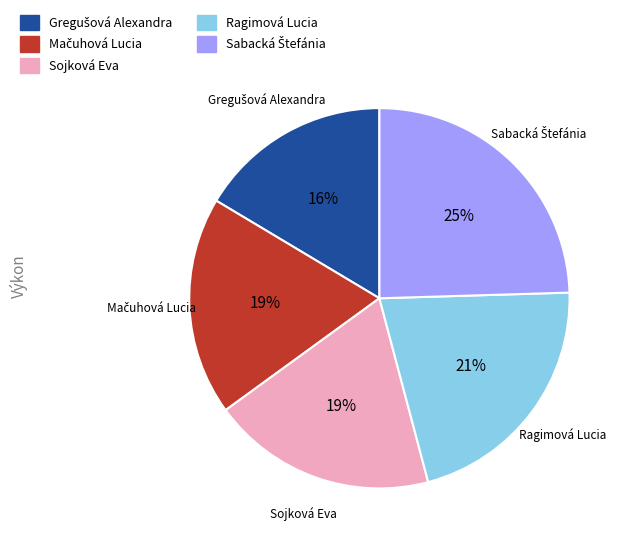

Approximately how many times larger is the value at Ragimová Lucia compared to Sojková Eva?

1.1